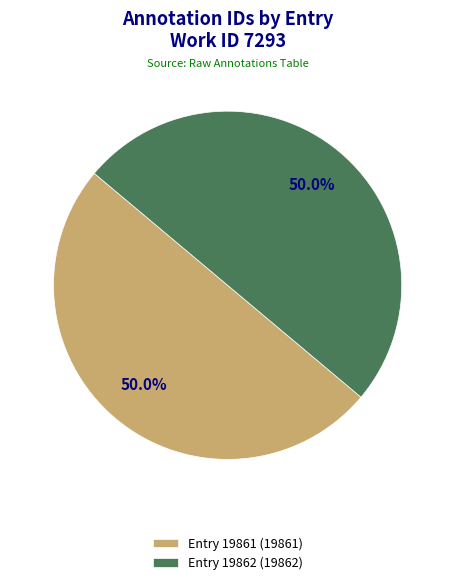

Combined, do Entry 19862 (19862) and Entry 19861 (19861) account for over 50%?

Yes